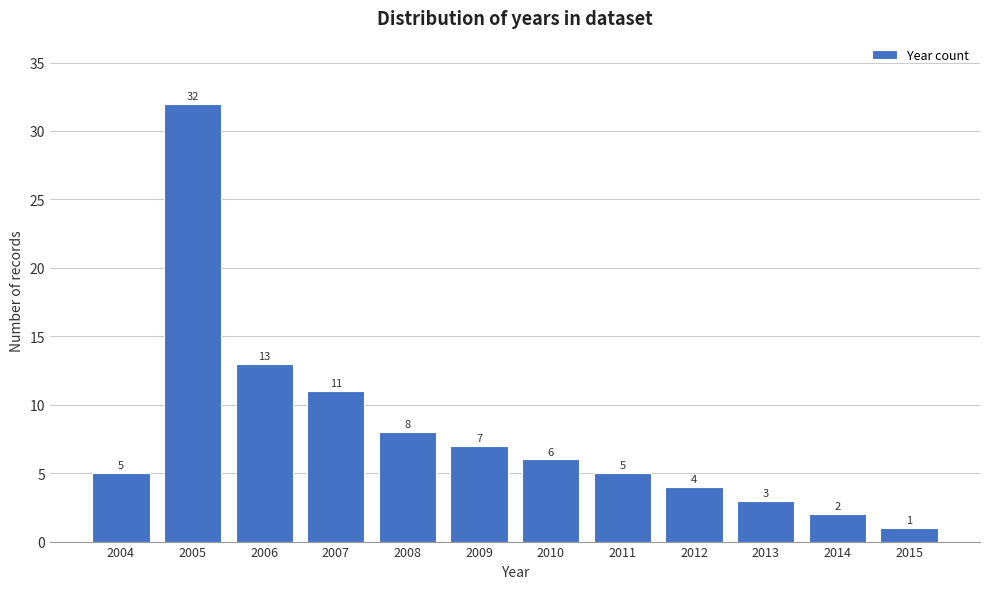

Reading left to right, extract all data points from this chart.

5	32	13	11	8	7	6	5	4	3	2	1